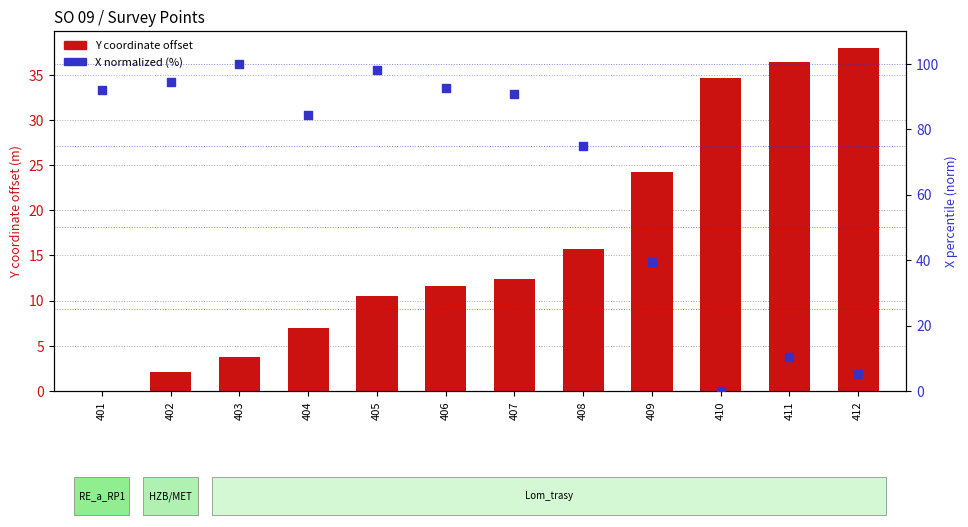

At how many categories does at least one series exceed 11?

12